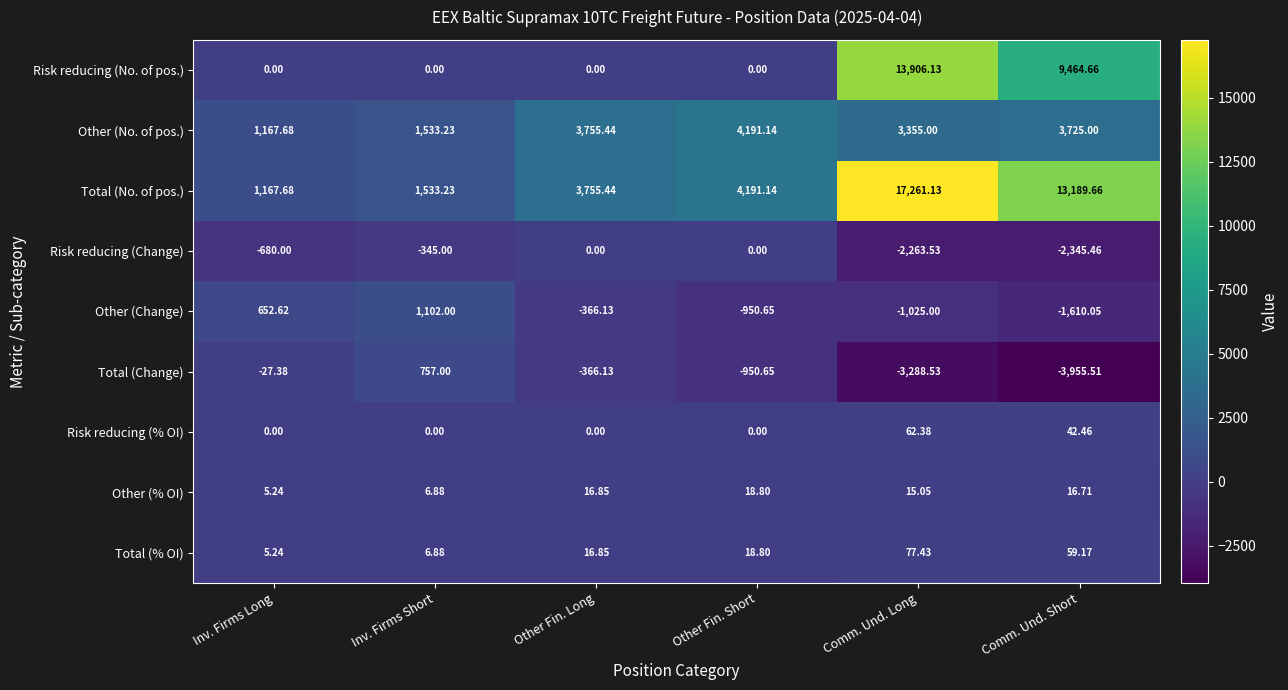

Where does the Risk reducing (Change) series first go above -345?

Other Fin. Long